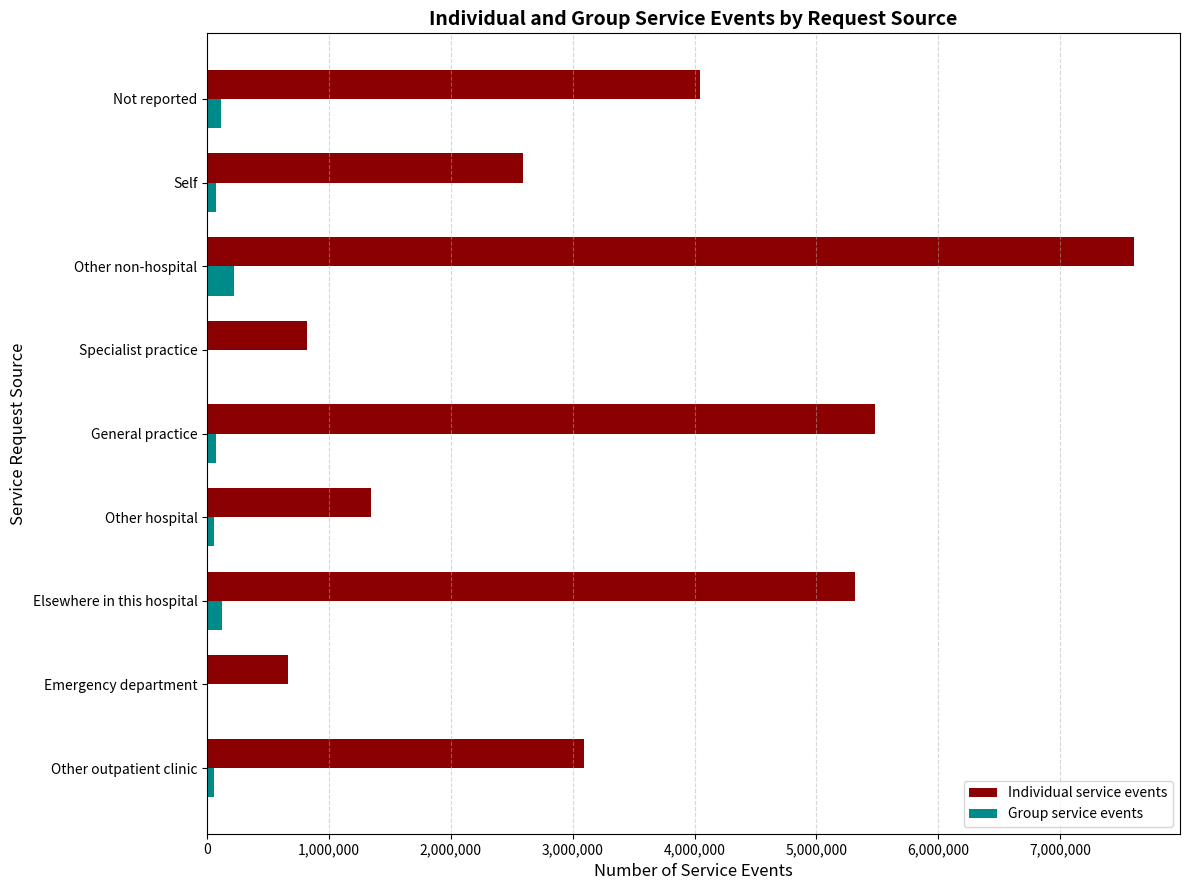

The Individual service events series shows 817350 at Specialist practice. True or false?

True